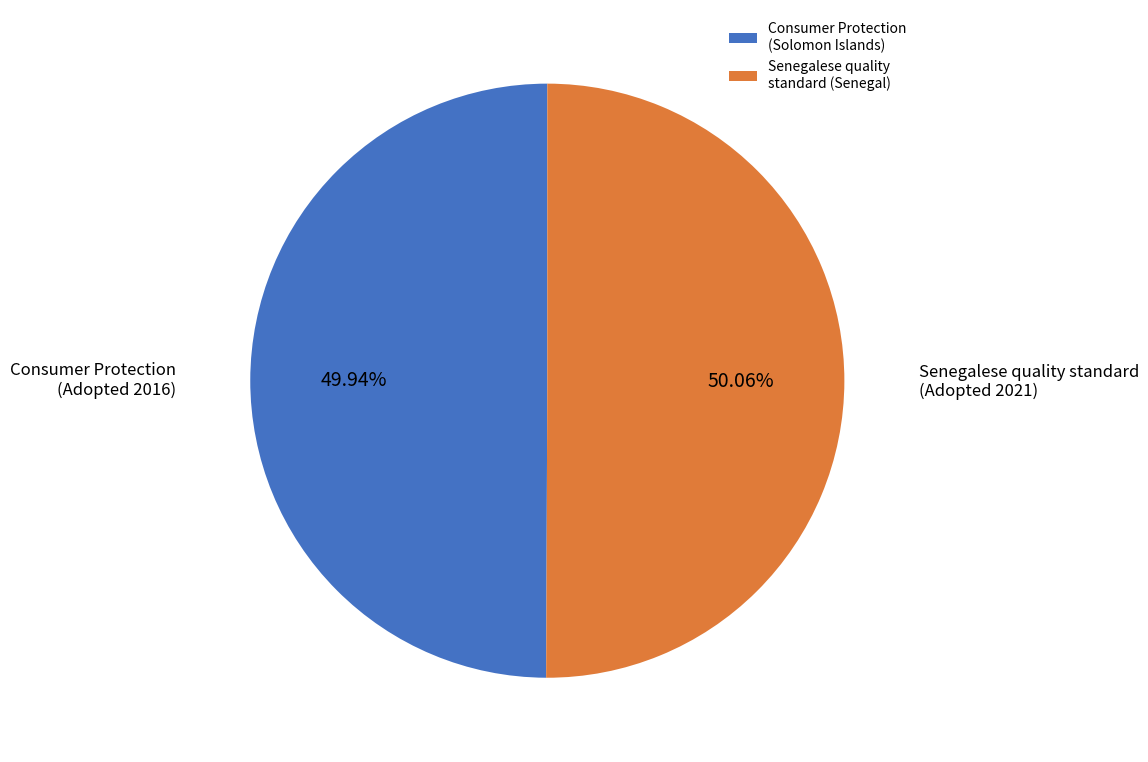

Is there a majority slice in this chart?

Yes